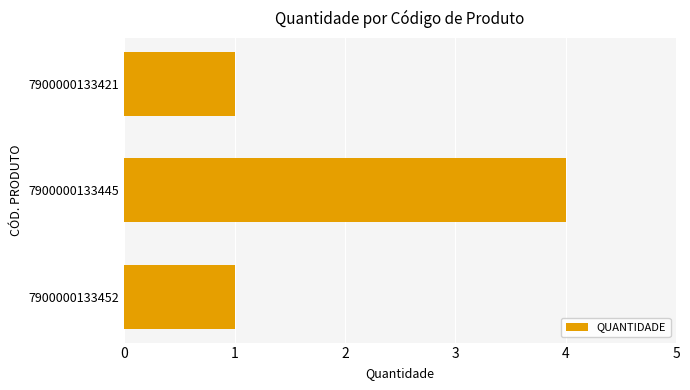

Does the chart contain any negative values?

No